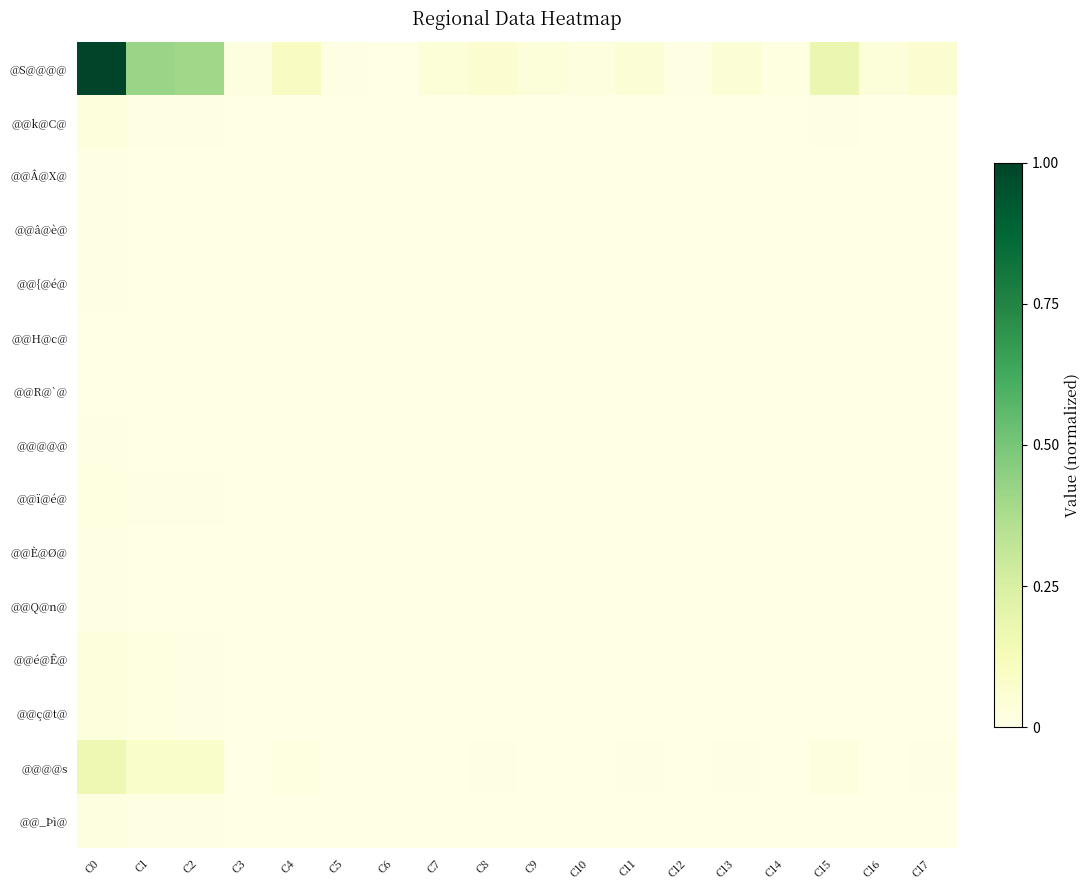

How many distinct data groups are displayed?

15